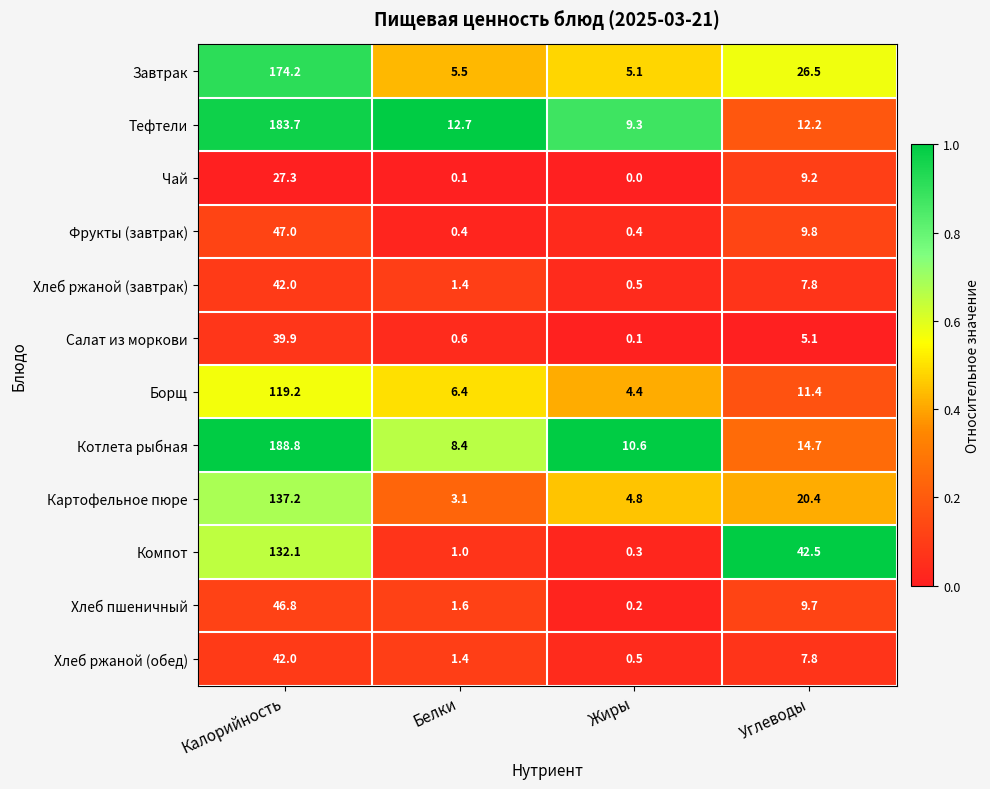

Between Калорийность and Углеводы, which series saw the biggest shift?

Котлета рыбная